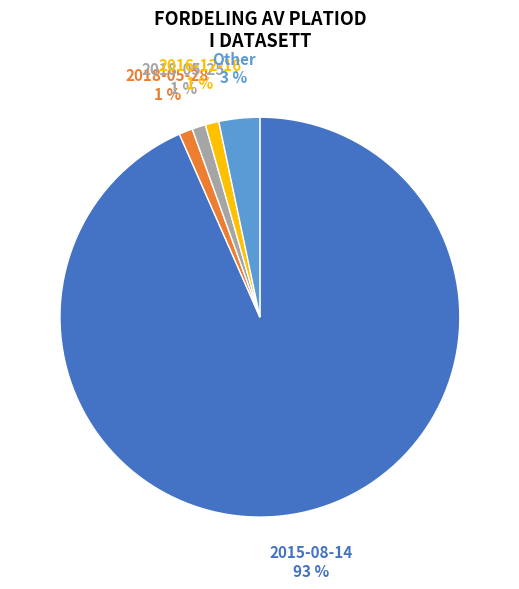

To the nearest percent, what is the average slice percentage?

20%